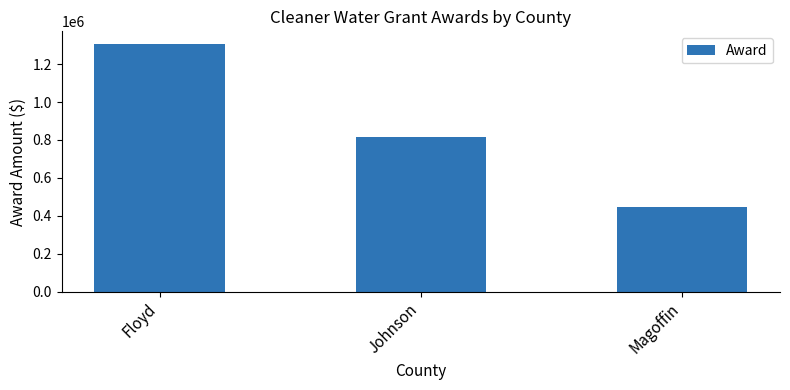

What is the label of the 1st bar from the right?

Magoffin